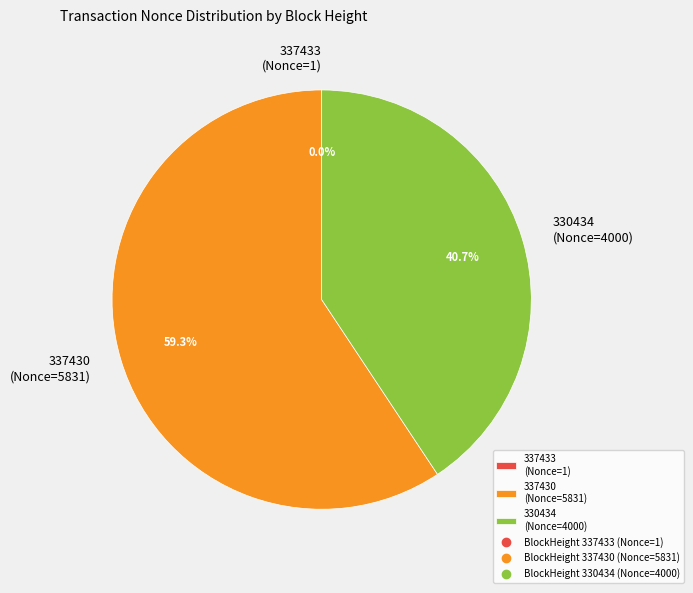

Combined, do 337430 (Nonce=5831) and 330434 (Nonce=4000) account for over 50%?

Yes